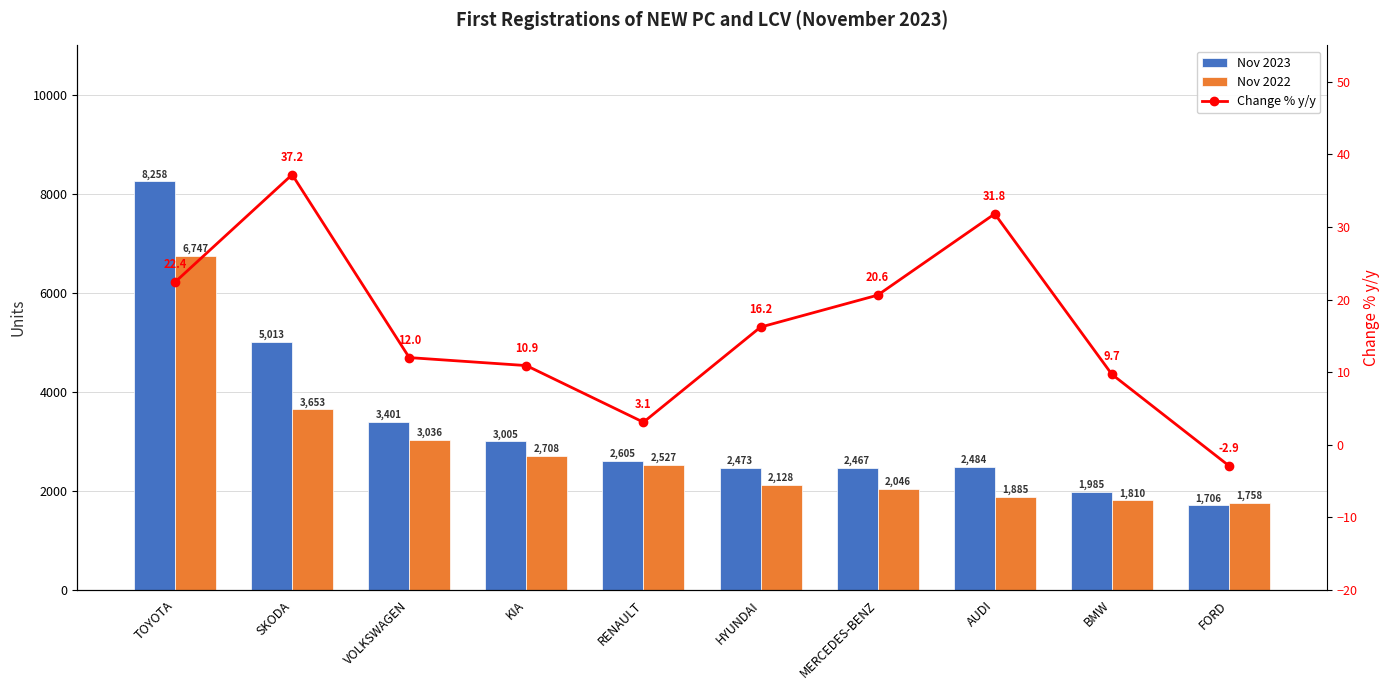

What is the label of the 3rd bar from the right?

AUDI